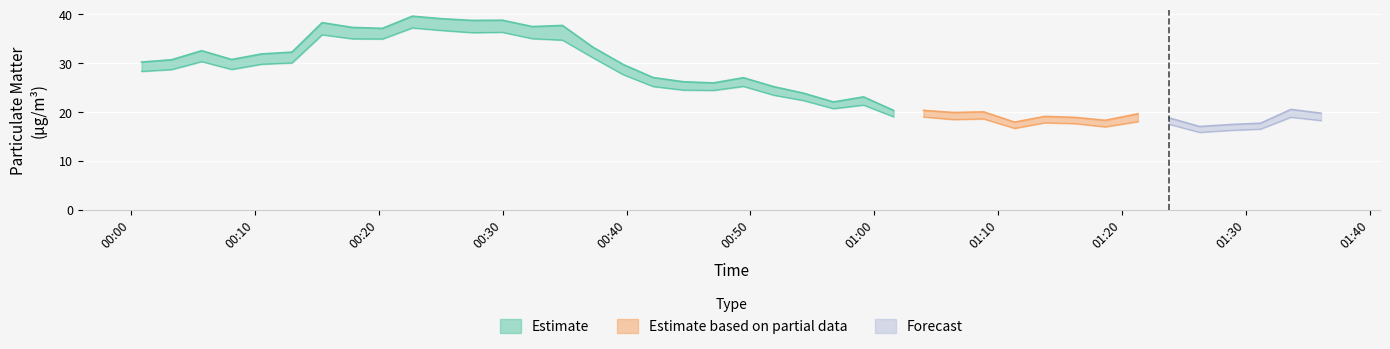

What is the average value of the P2 series?

25.2